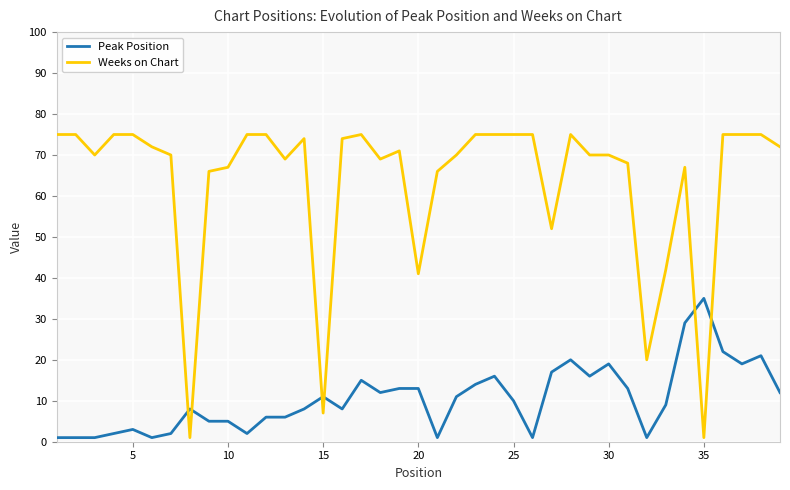

Is it true that Peak Position equals 35 at 35?

True